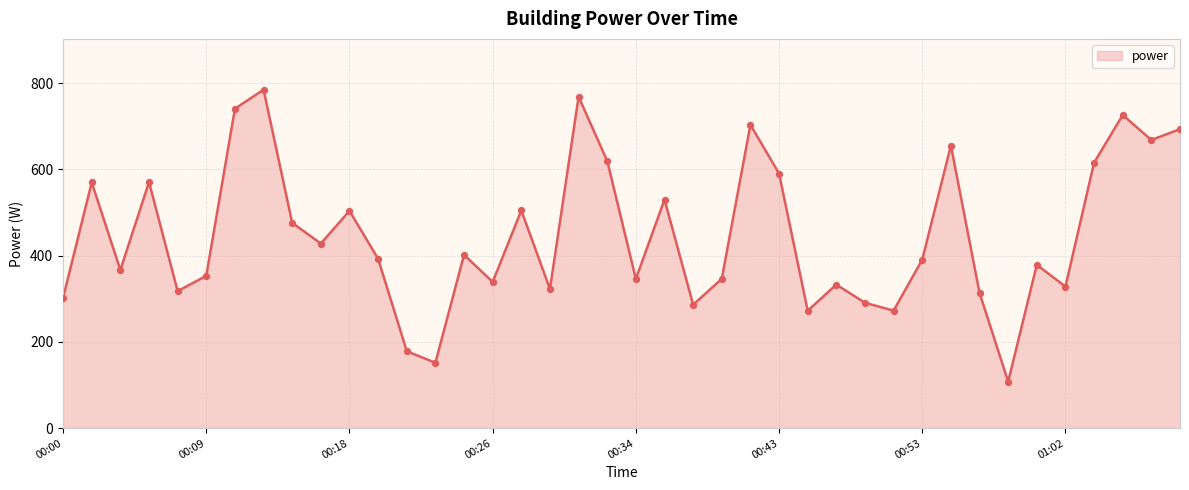

What is the maximum value shown in the chart?

785.1